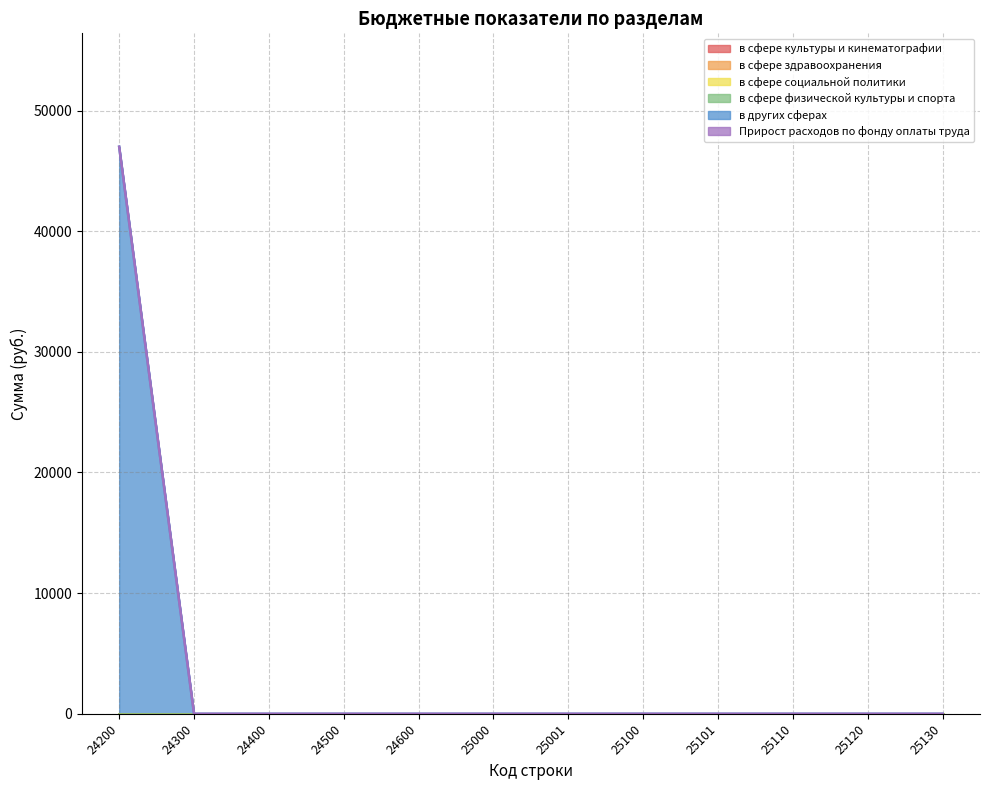

Where is в сфере физической культуры и спорта nearest to the value 0?

24200